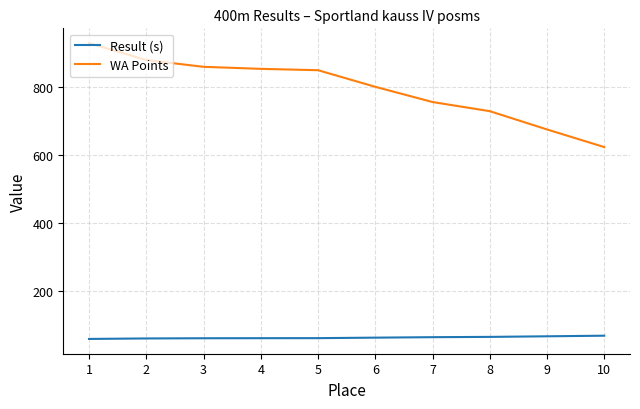

True or false: WA Points and Result (s) intersect in this chart.

False